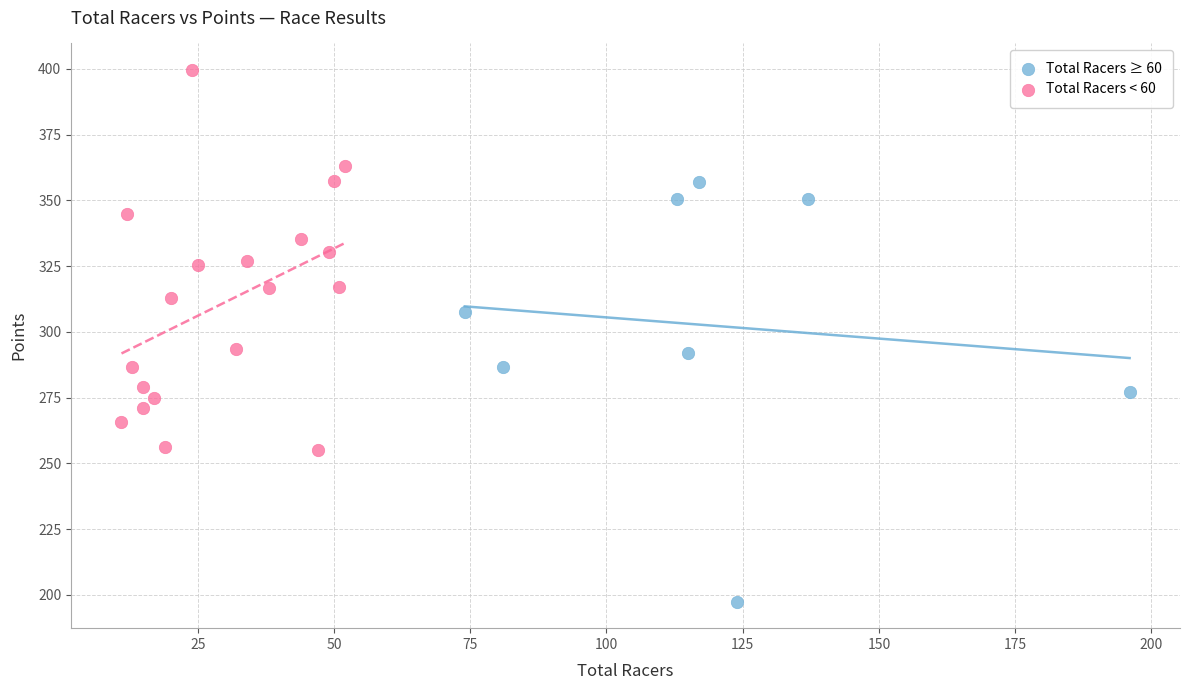

What are all the series names shown in the legend?

Total Racers ≥ 60, Total Racers < 60